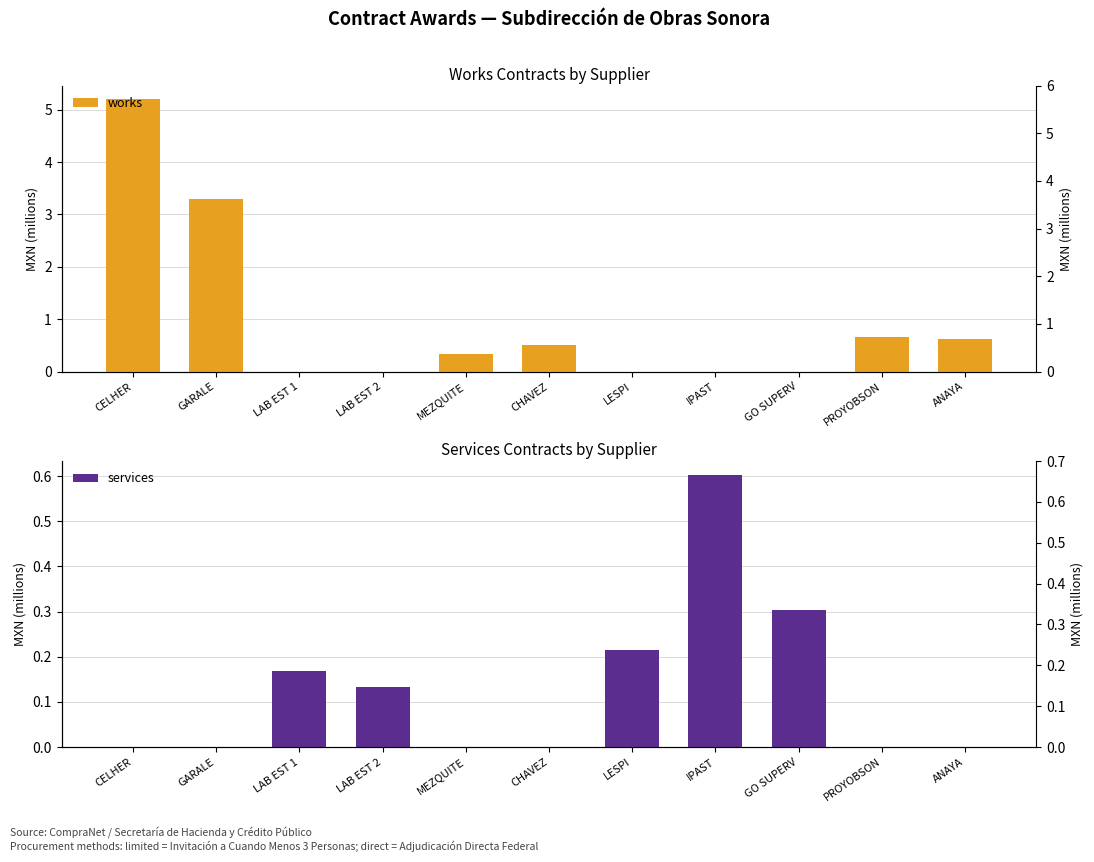

Which category has the lowest value across all series?

LAB EST 1